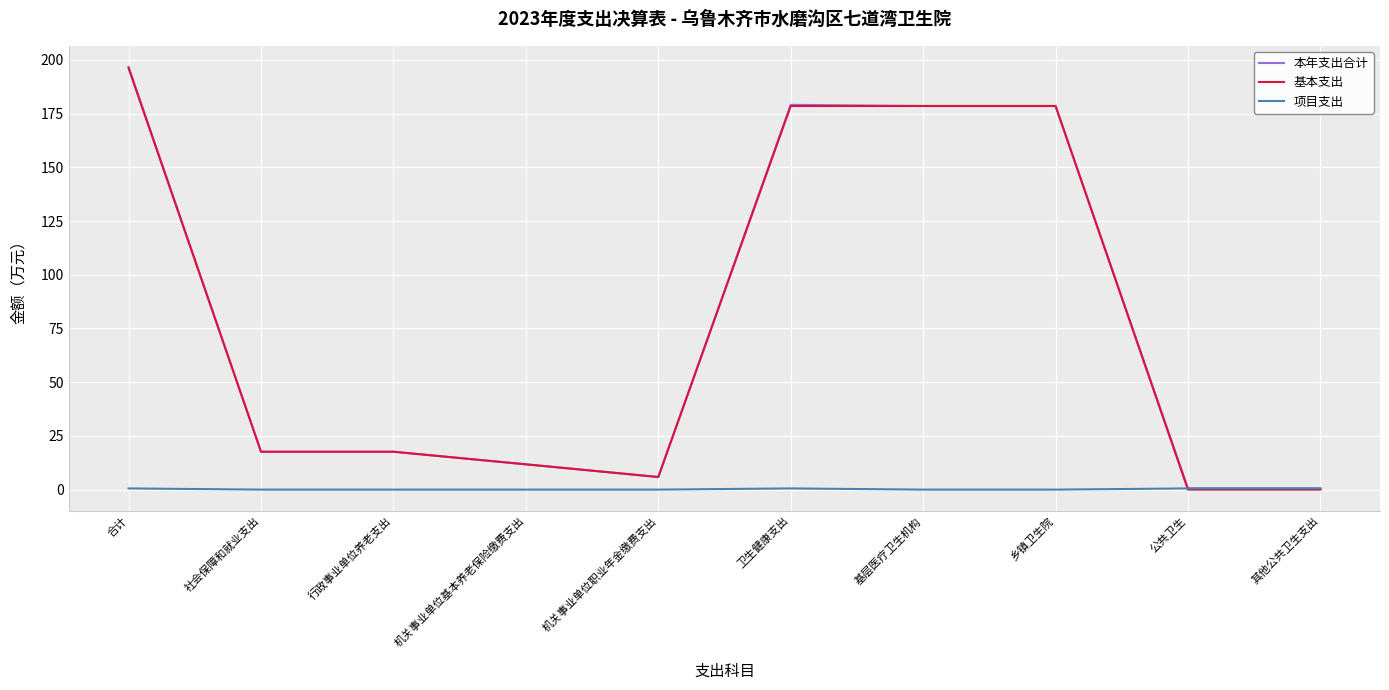

Read the 基本支出 value at 机关事业单位基本养老保险缴费支出.

11.8